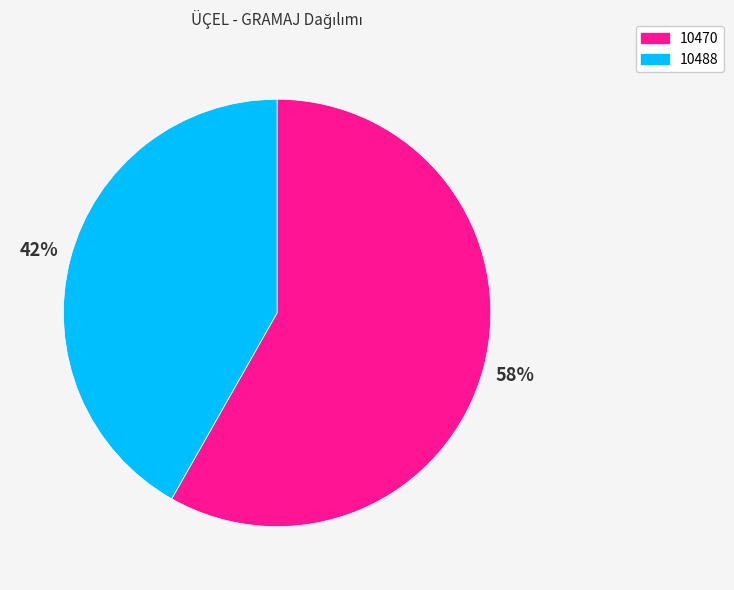

What is the largest slice in the pie chart?

10470